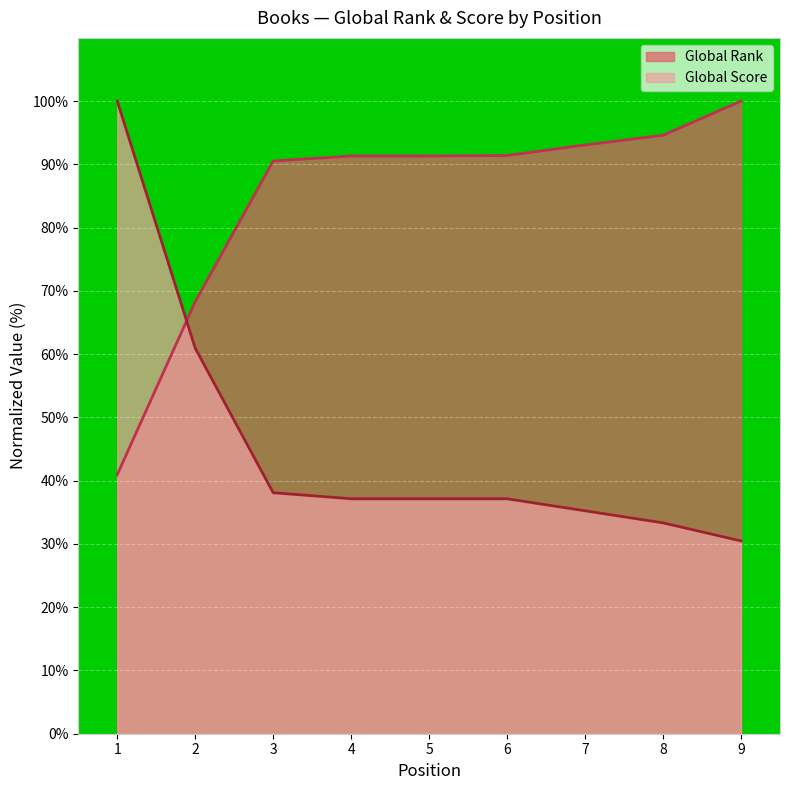

At how many categories does at least one series exceed 67?

9